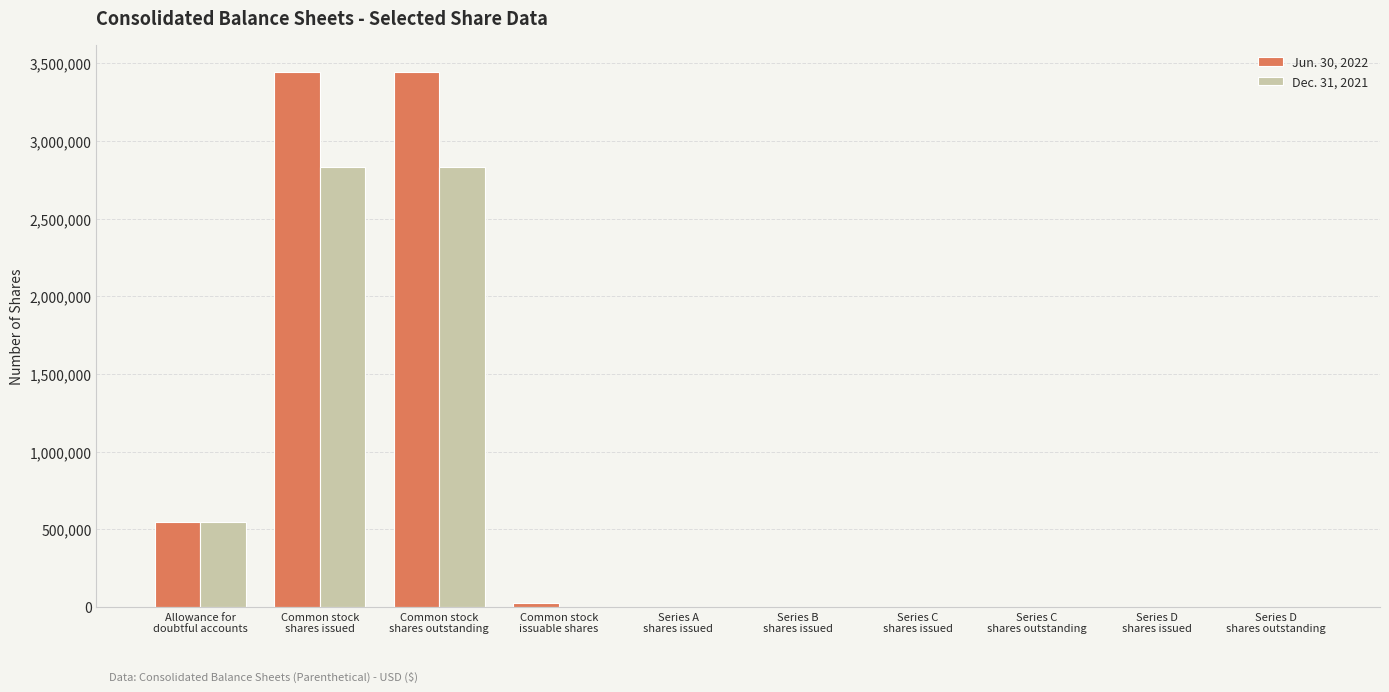

Which series has the widest spread of values?

Jun. 30, 2022